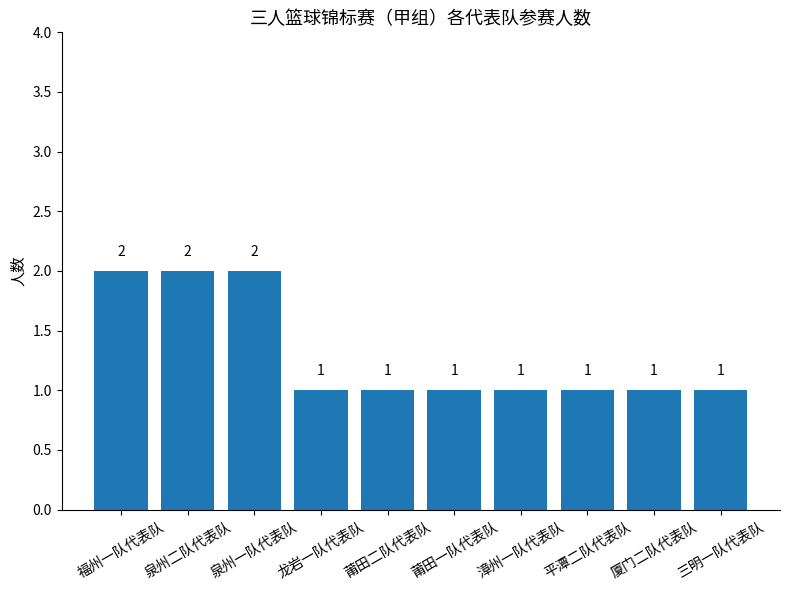

Reading left to right, list all the values displayed in this chart.

2	2	2	1	1	1	1	1	1	1